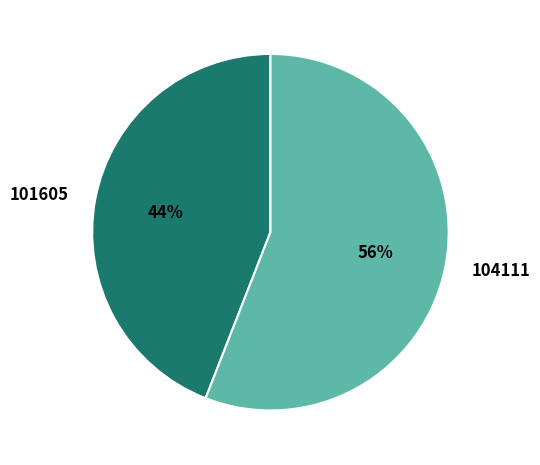

To the nearest percent, what percentage of the pie is 101605?

44%